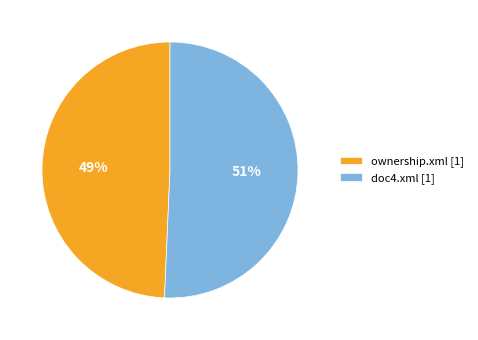

Does any single category account for the majority?

Yes